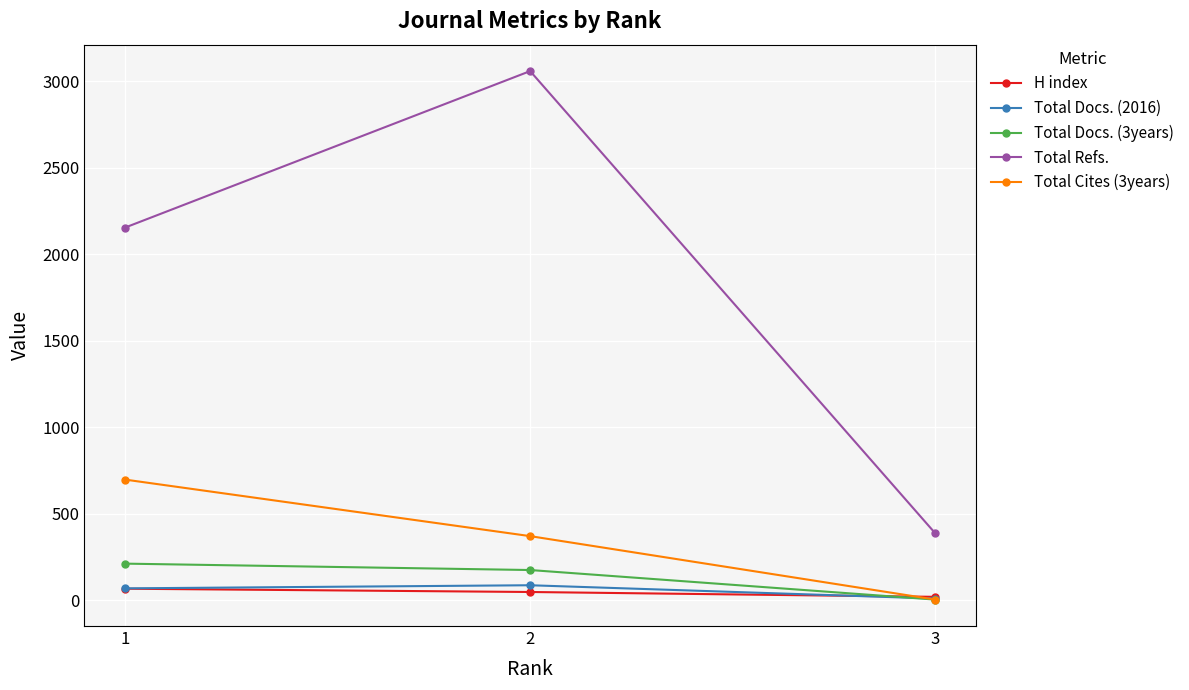

What is the total value across all series at 3?

420